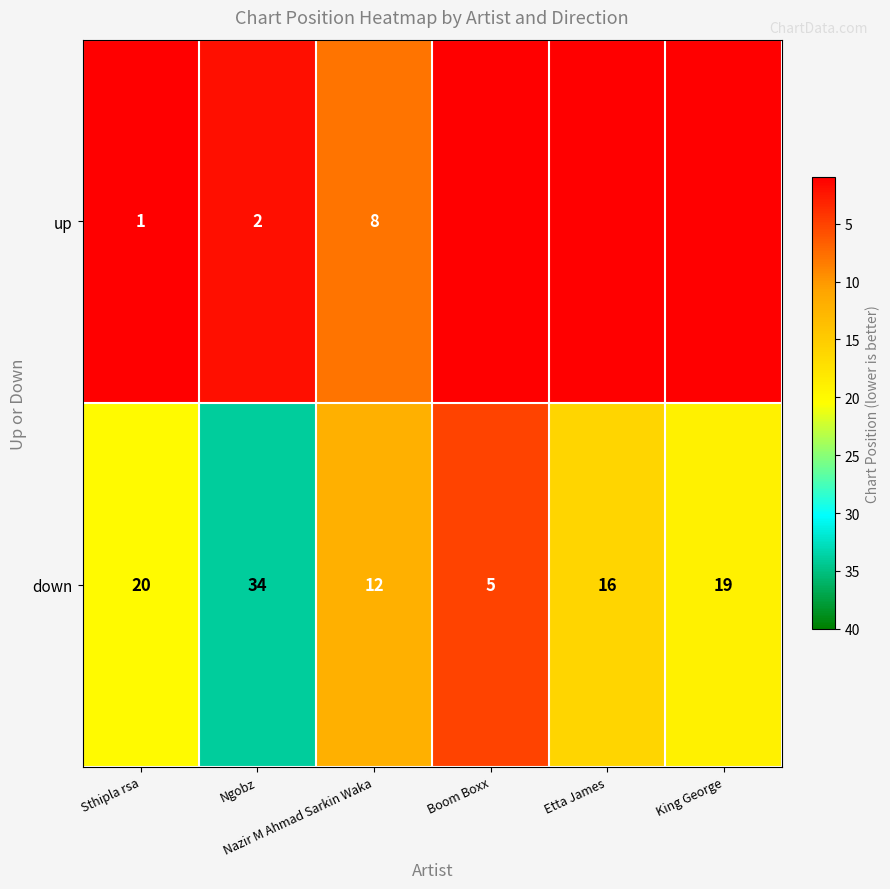

Count the number of categories in the chart.

6